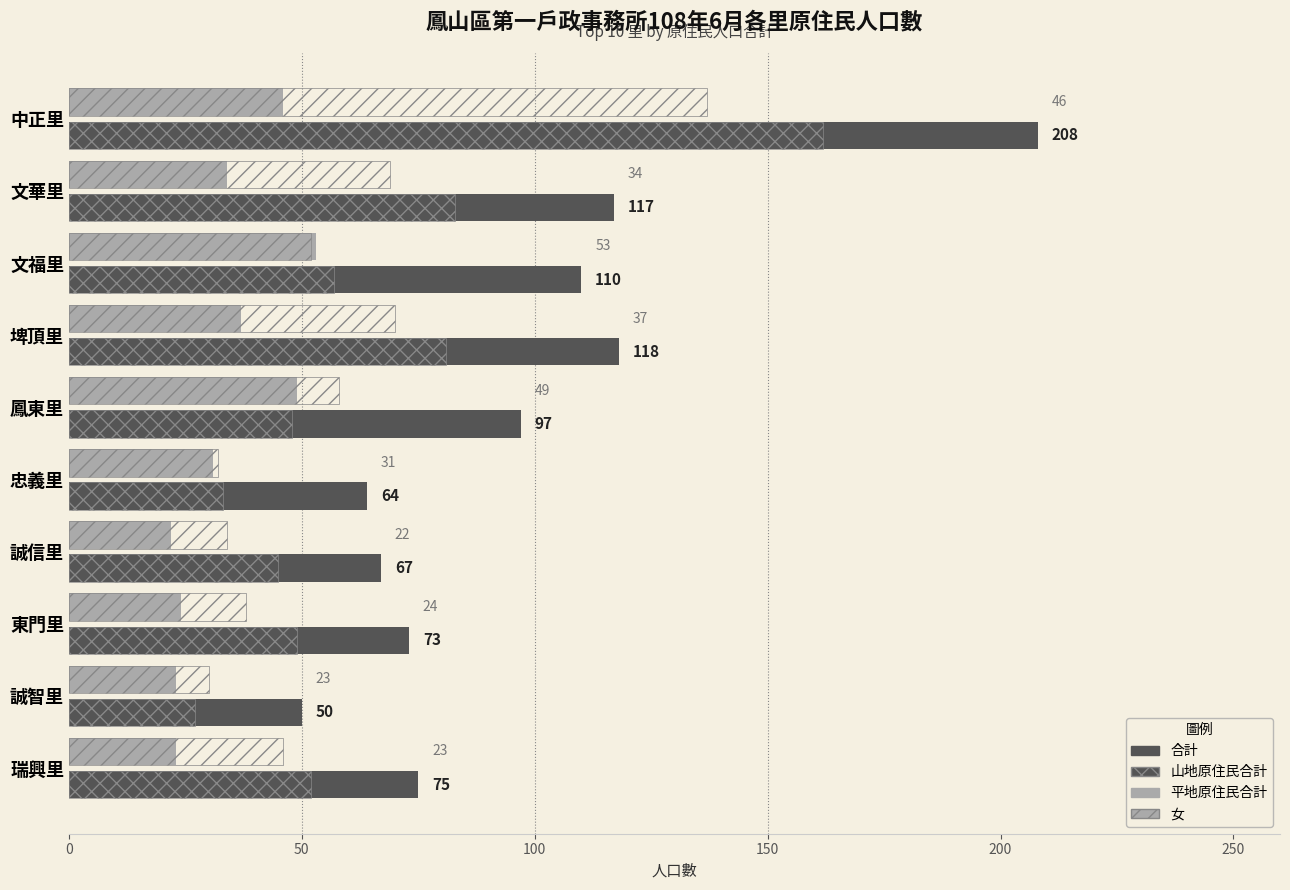

How many series are shown in this chart?

4